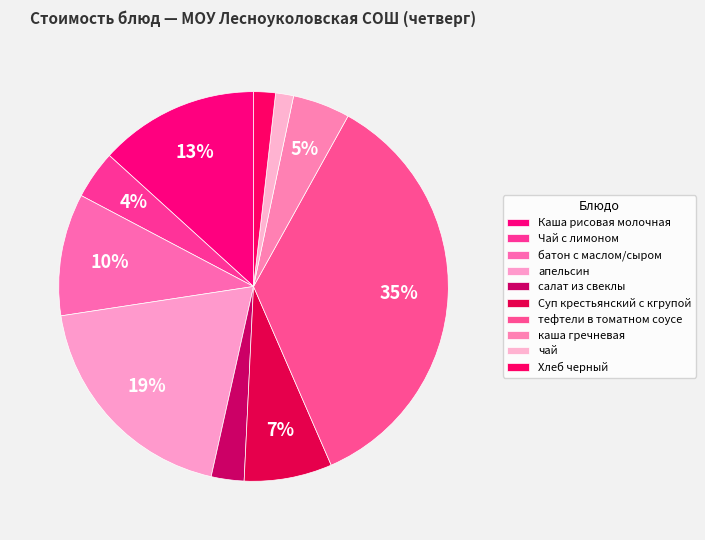

Combined, do Чай с лимоном and салат из свеклы account for over 50%?

No